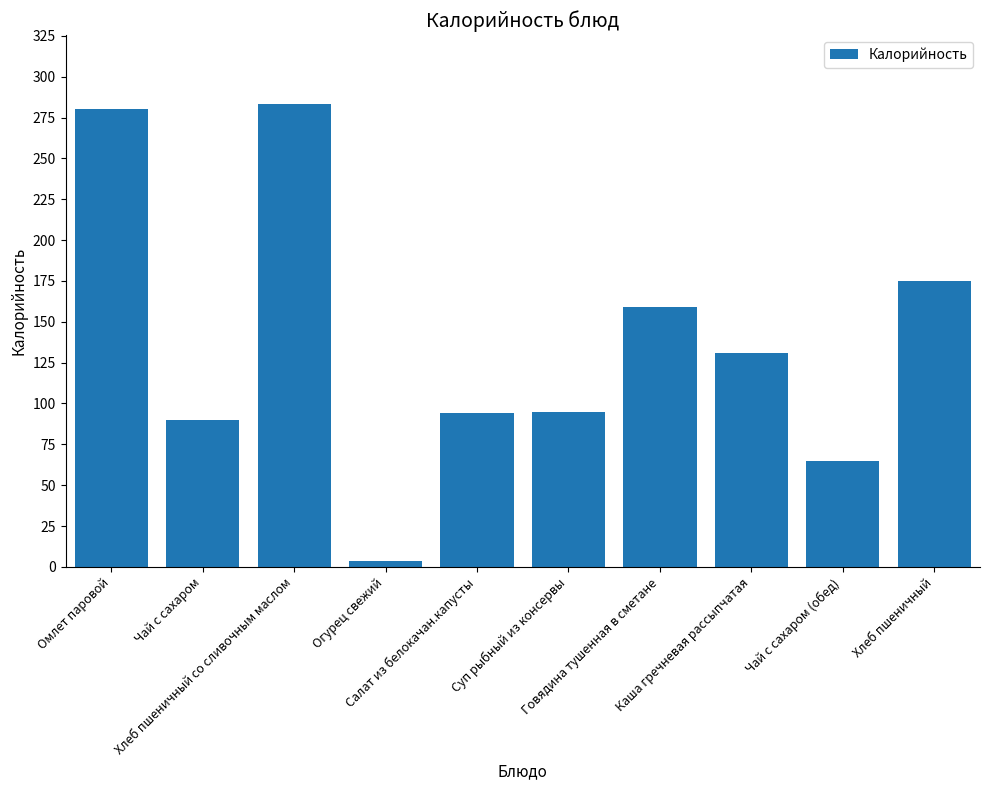

What is the value of the 4th bar from the left?

3.6